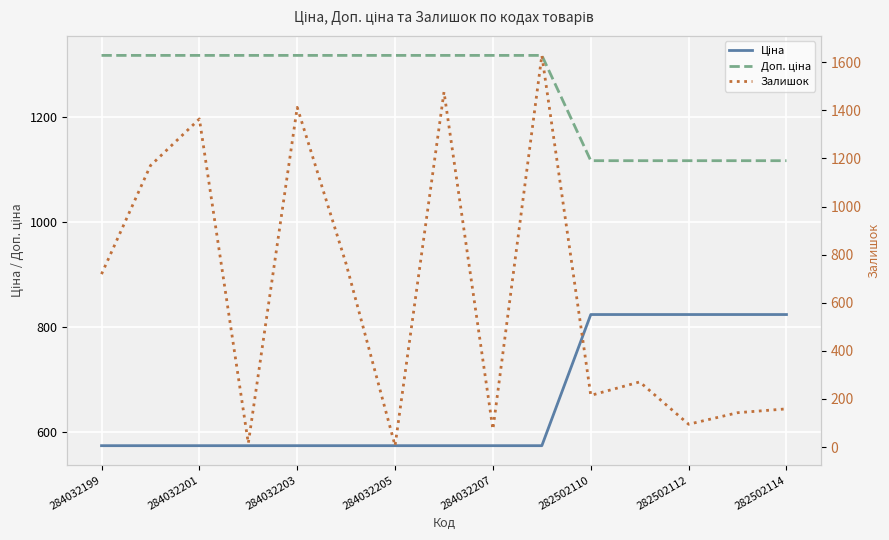

True or false: Залишок and Ціна intersect in this chart.

True